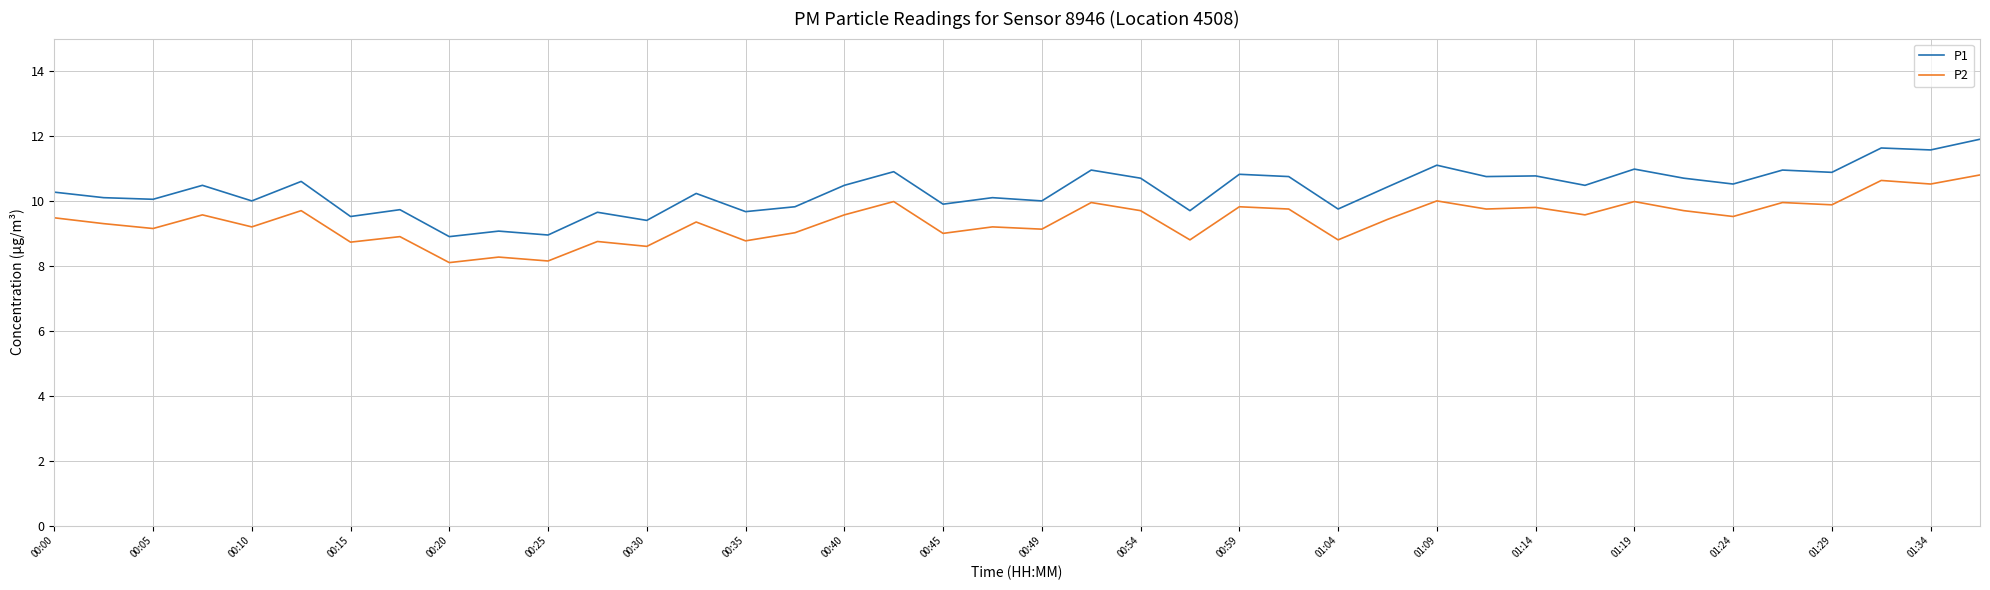

True or false: P2 and P1 cross at least once.

False